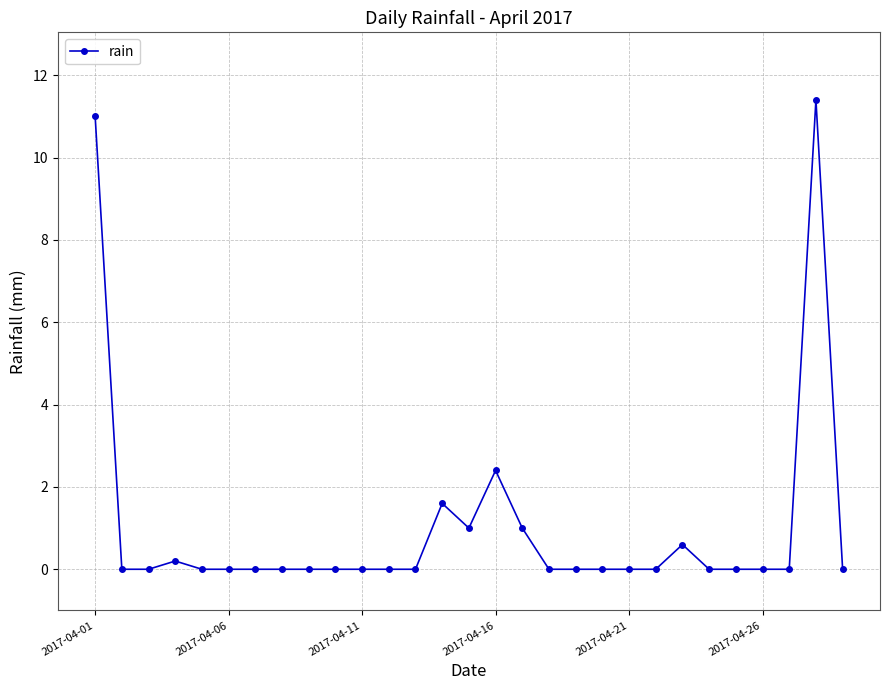

True or false: the data has more than 1 interior local peaks.

True